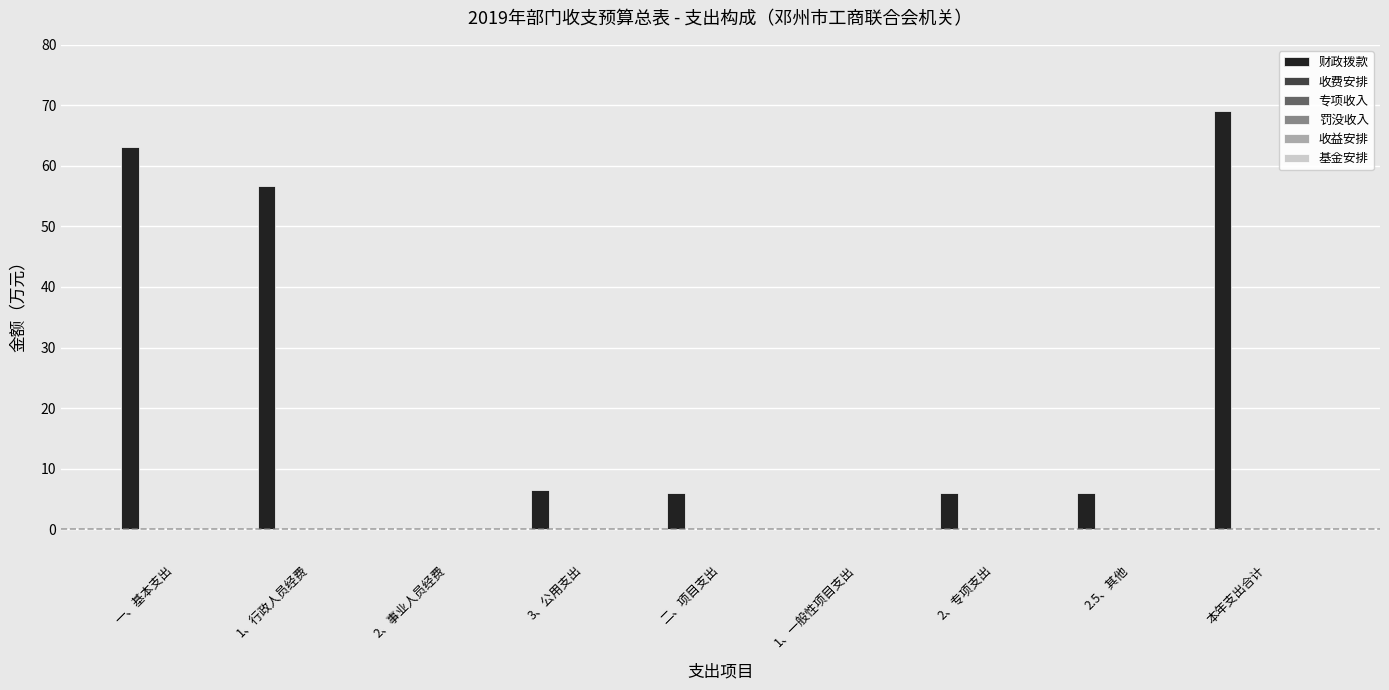

How many series are shown in this chart?

1